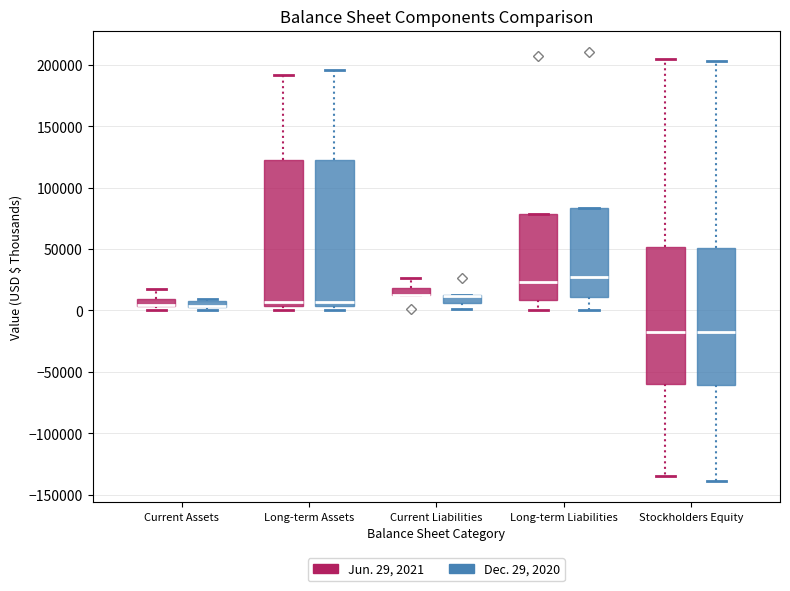

Where is the upper edge of the box for Current Assets (Jun. 29, 2021) on the y-axis? The values are not printed on the chart, so give them approximately, as read against the axis.

10000